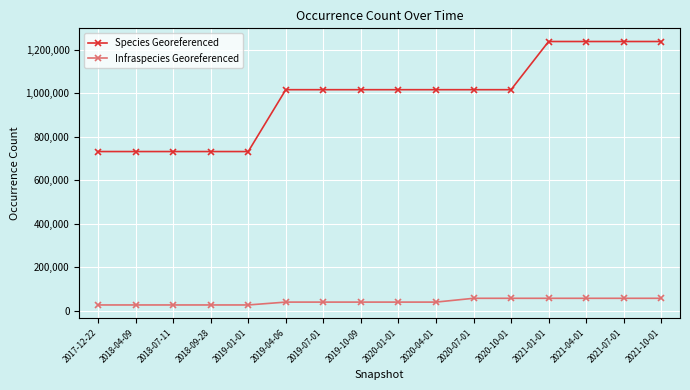

Rank the series by their maximum value, from highest to lowest.

Species Georeferenced, Infraspecies Georeferenced